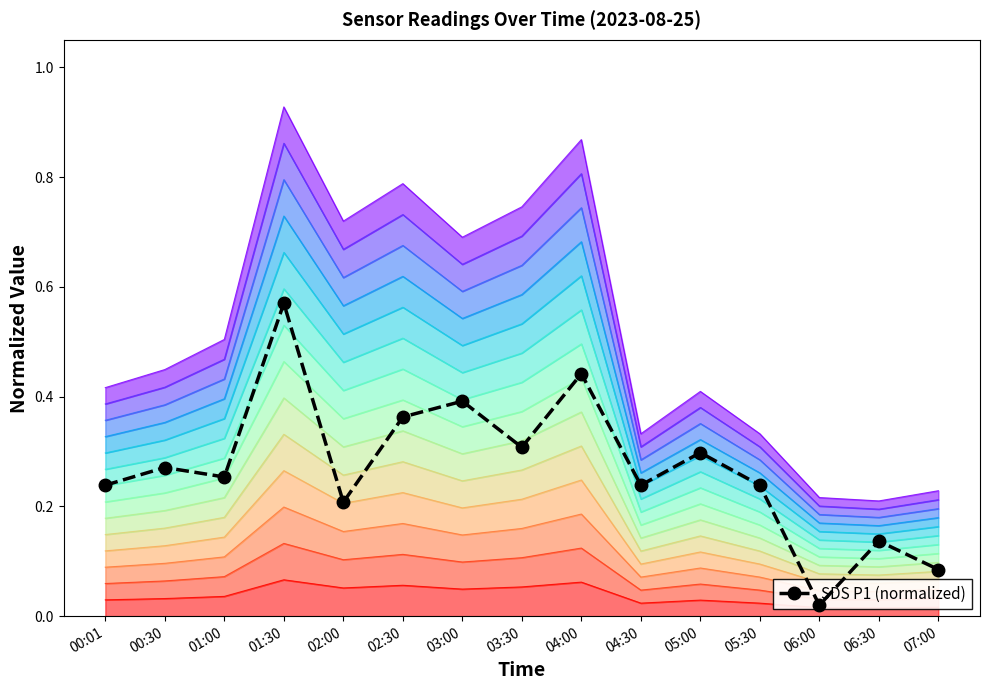

Reading left to right, list all the values displayed in this chart.

0.2	0.3	0.3	0.6	0.2	0.4	0.4	0.3	0.4	0.2	0.3	0.2	0.0	0.1	0.1